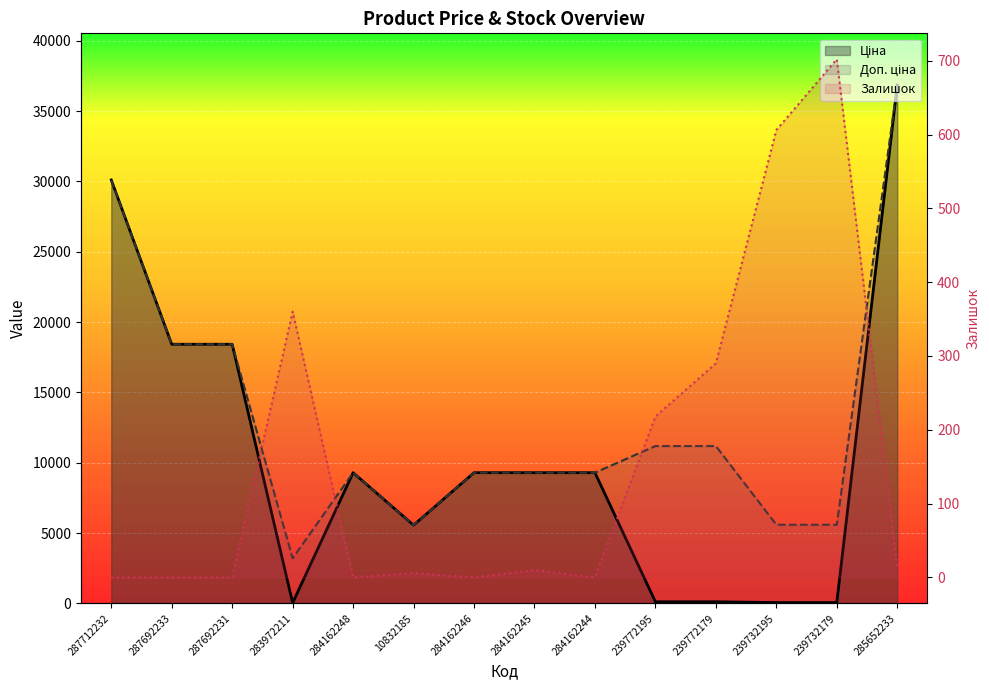

Reading right to left, extract all data points from this chart.

Ціна: 285652233=36841.8	239732179=55.9	239732195=55.9	239772179=111.8	239772195=111.8	284162244=9290.5	284162245=9290.5	284162246=9290.5	10832185=5560.3	284162248=9290.5	283972211=32.0	287692231=18420.9	287692233=18420.9	287712232=30102.8
Доп. ціна: 285652233=36841.8	239732179=5591.0	239732195=5591.0	239772179=11182.0	239772195=11182.0	284162244=9290.5	284162245=9290.5	284162246=9290.5	10832185=5560.3	284162248=9290.5	283972211=3205.0	287692231=18420.9	287692233=18420.9	287712232=30102.8
Залишок: 285652233=14.0	239732179=702.0	239732195=606.0	239772179=290.0	239772195=218.0	284162244=0.0	284162245=10.0	284162246=0.0	10832185=6.0	284162248=0.0	283972211=360.0	287692231=0.0	287692233=0.0	287712232=0.0